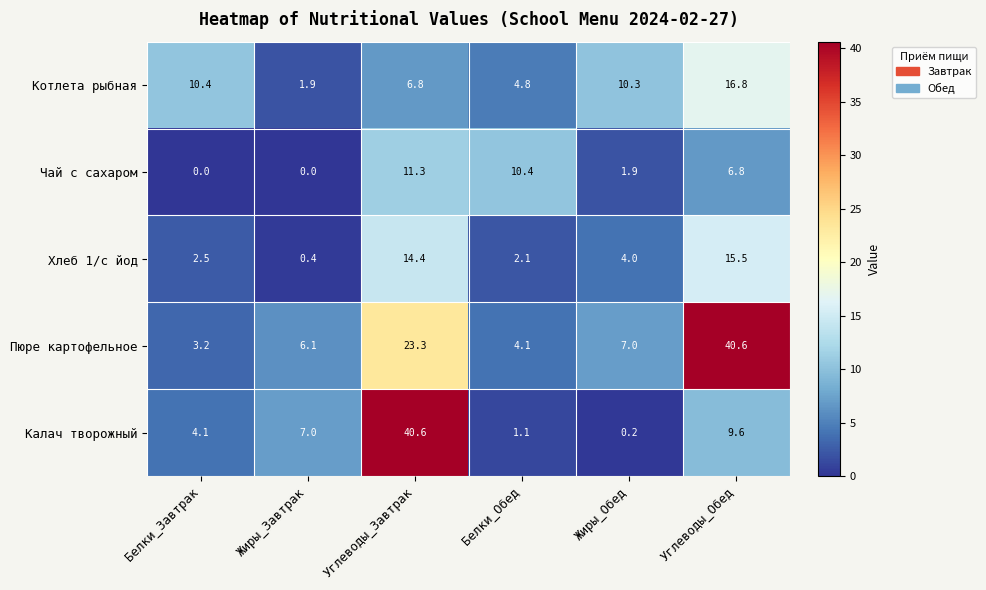

Is it true that Котлета рыбная equals 10.4 at Белки_Завтрак?

True